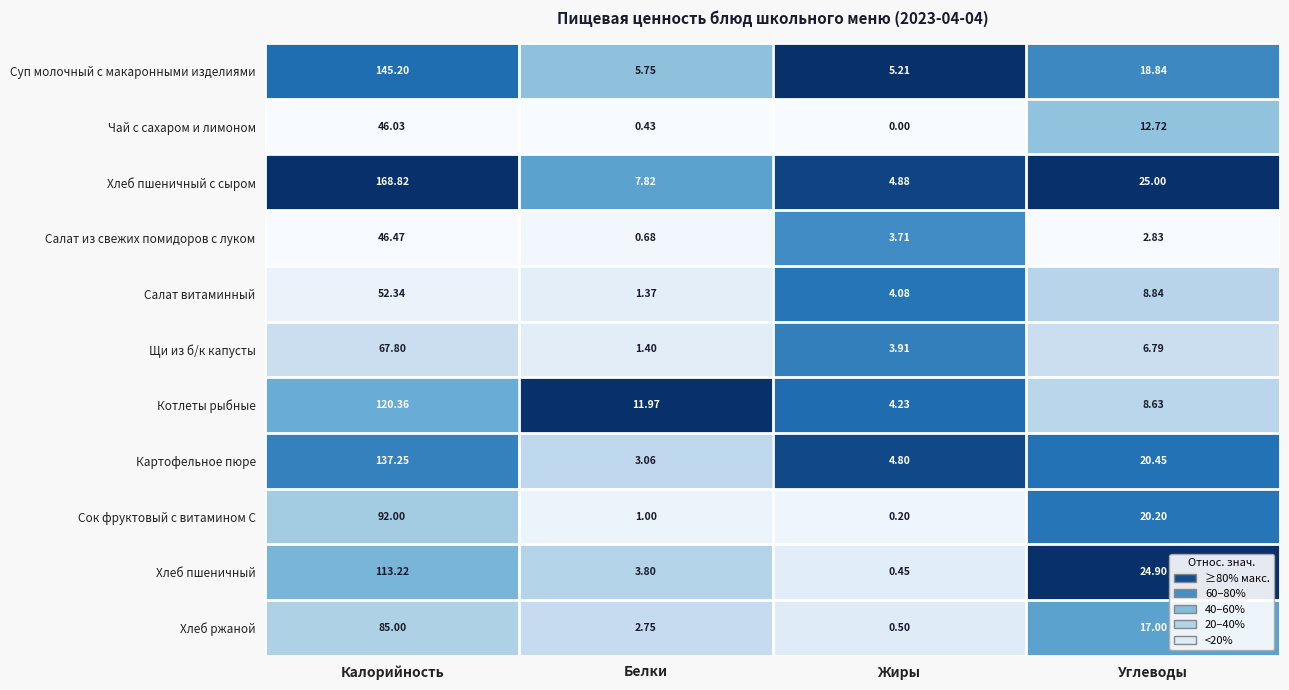

Which series has the largest total across all categories?

Хлеб пшеничный с сыром